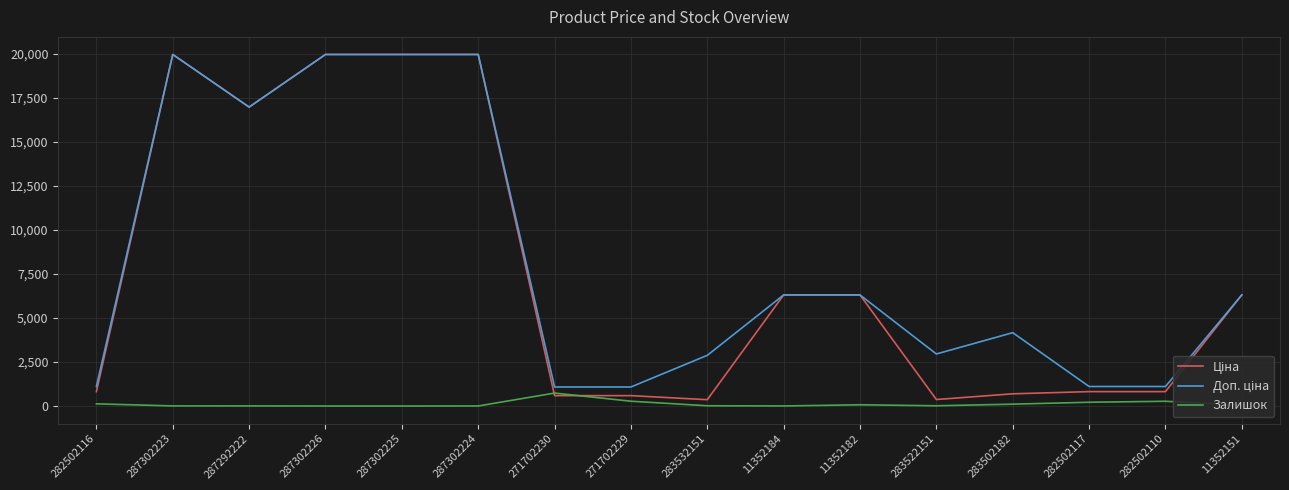

The Залишок series shows 0.0 at 287302225. True or false?

True